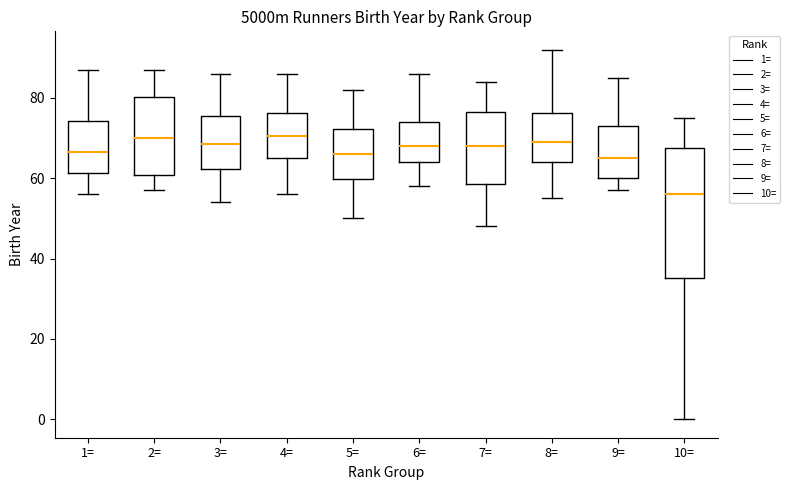

Reading left to right, transcribe this box plot: for each box, give where its median line is, the range the box spans, and where its two whiskers end, as read against the y-axis. The values are not printed on the chart, so give them approximately, as read against the axis.

1=: median 66, box 62 to 74, whiskers 56 to 88
2=: median 70, box 60 to 80, whiskers 58 to 88
3=: median 68, box 62 to 76, whiskers 54 to 86
4=: median 70, box 66 to 76, whiskers 56 to 86
5=: median 66, box 60 to 72, whiskers 50 to 82
6=: median 68, box 64 to 74, whiskers 58 to 86
7=: median 68, box 58 to 76, whiskers 48 to 84
8=: median 70, box 64 to 76, whiskers 56 to 92
9=: median 66, box 60 to 74, whiskers 58 to 86
10=: median 56, box 36 to 68, whiskers 0 to 76